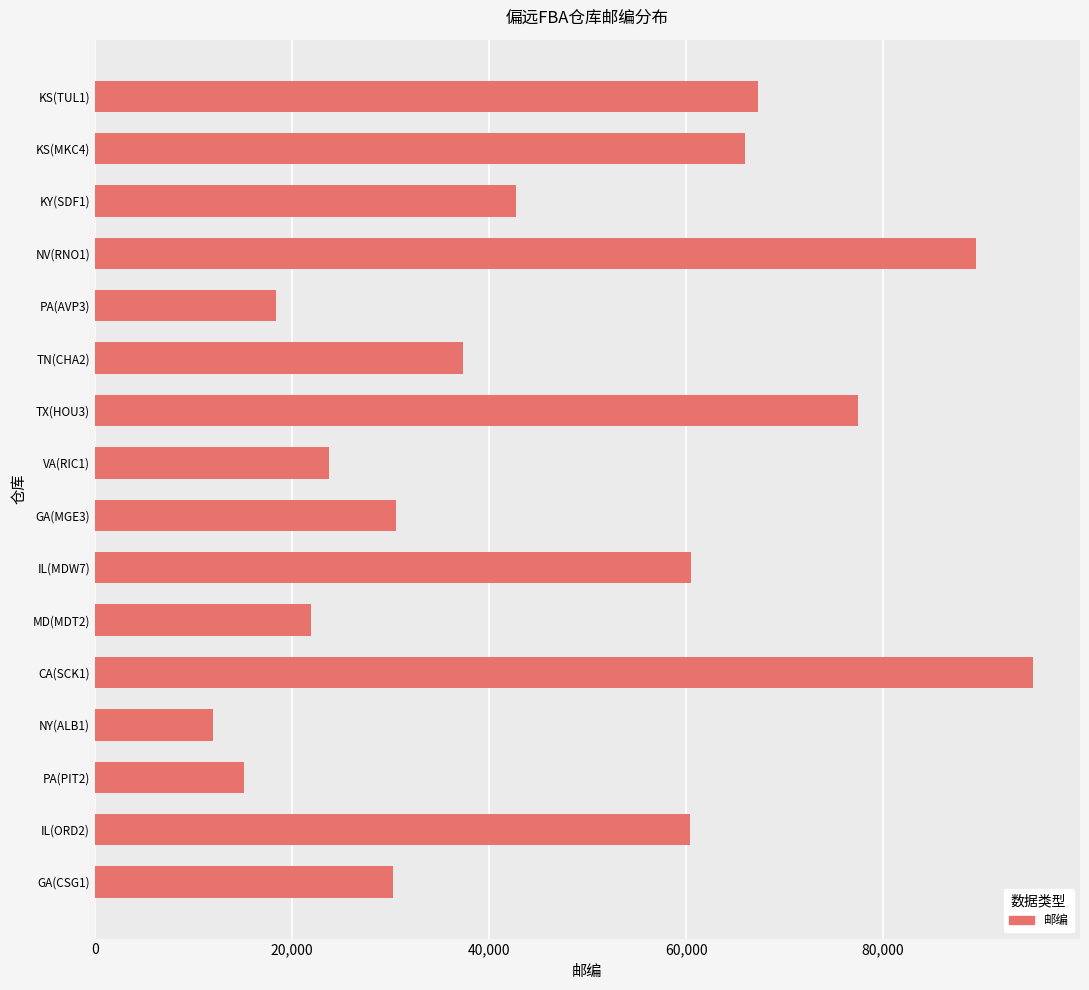

How many distinct data groups are displayed?

1